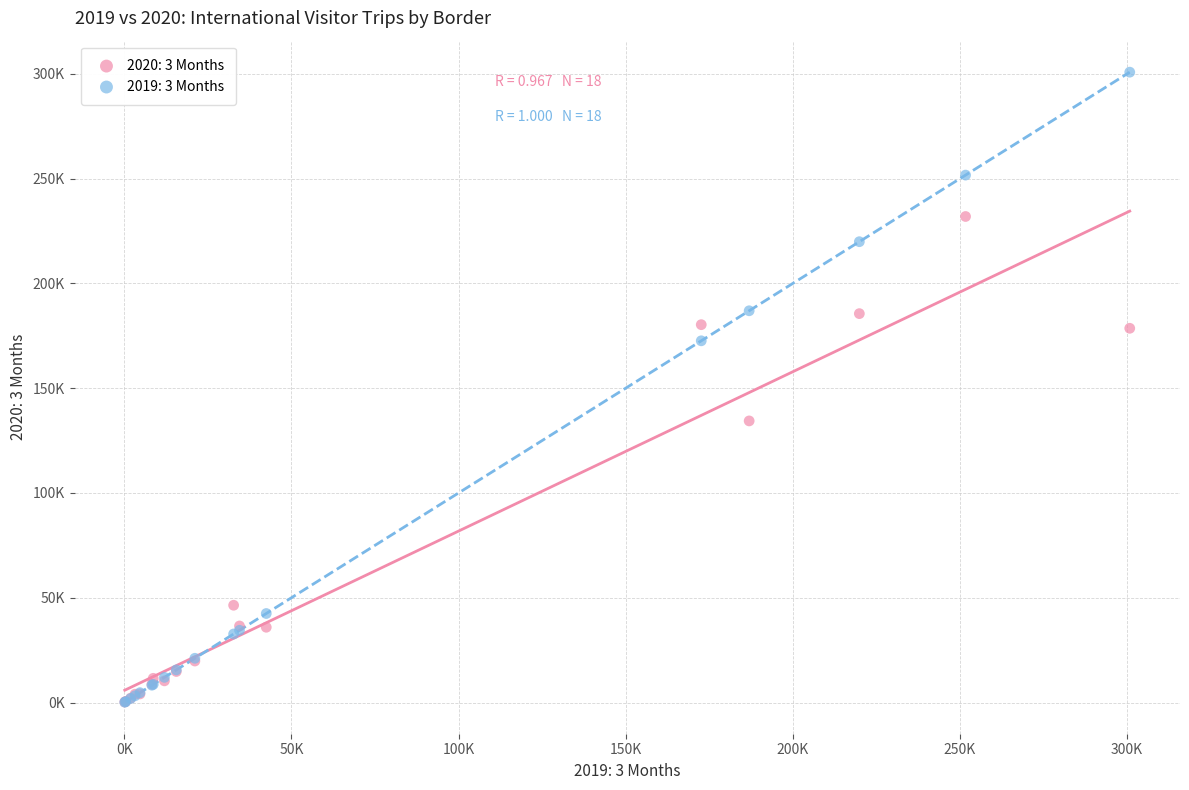

What are all the series names shown in the legend?

2020: 3 Months, 2019: 3 Months